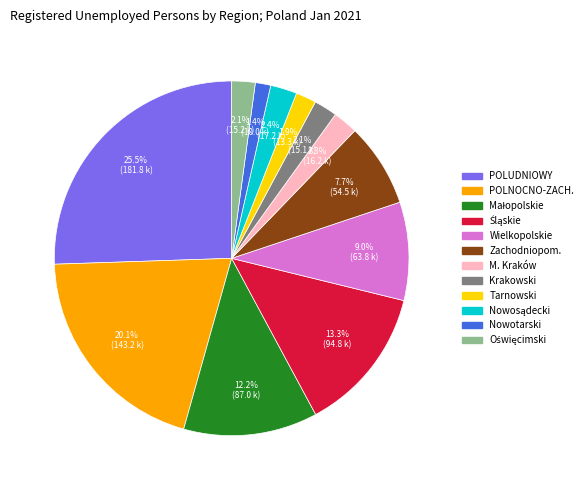

Is there any slice that represents more than half of the pie?

No